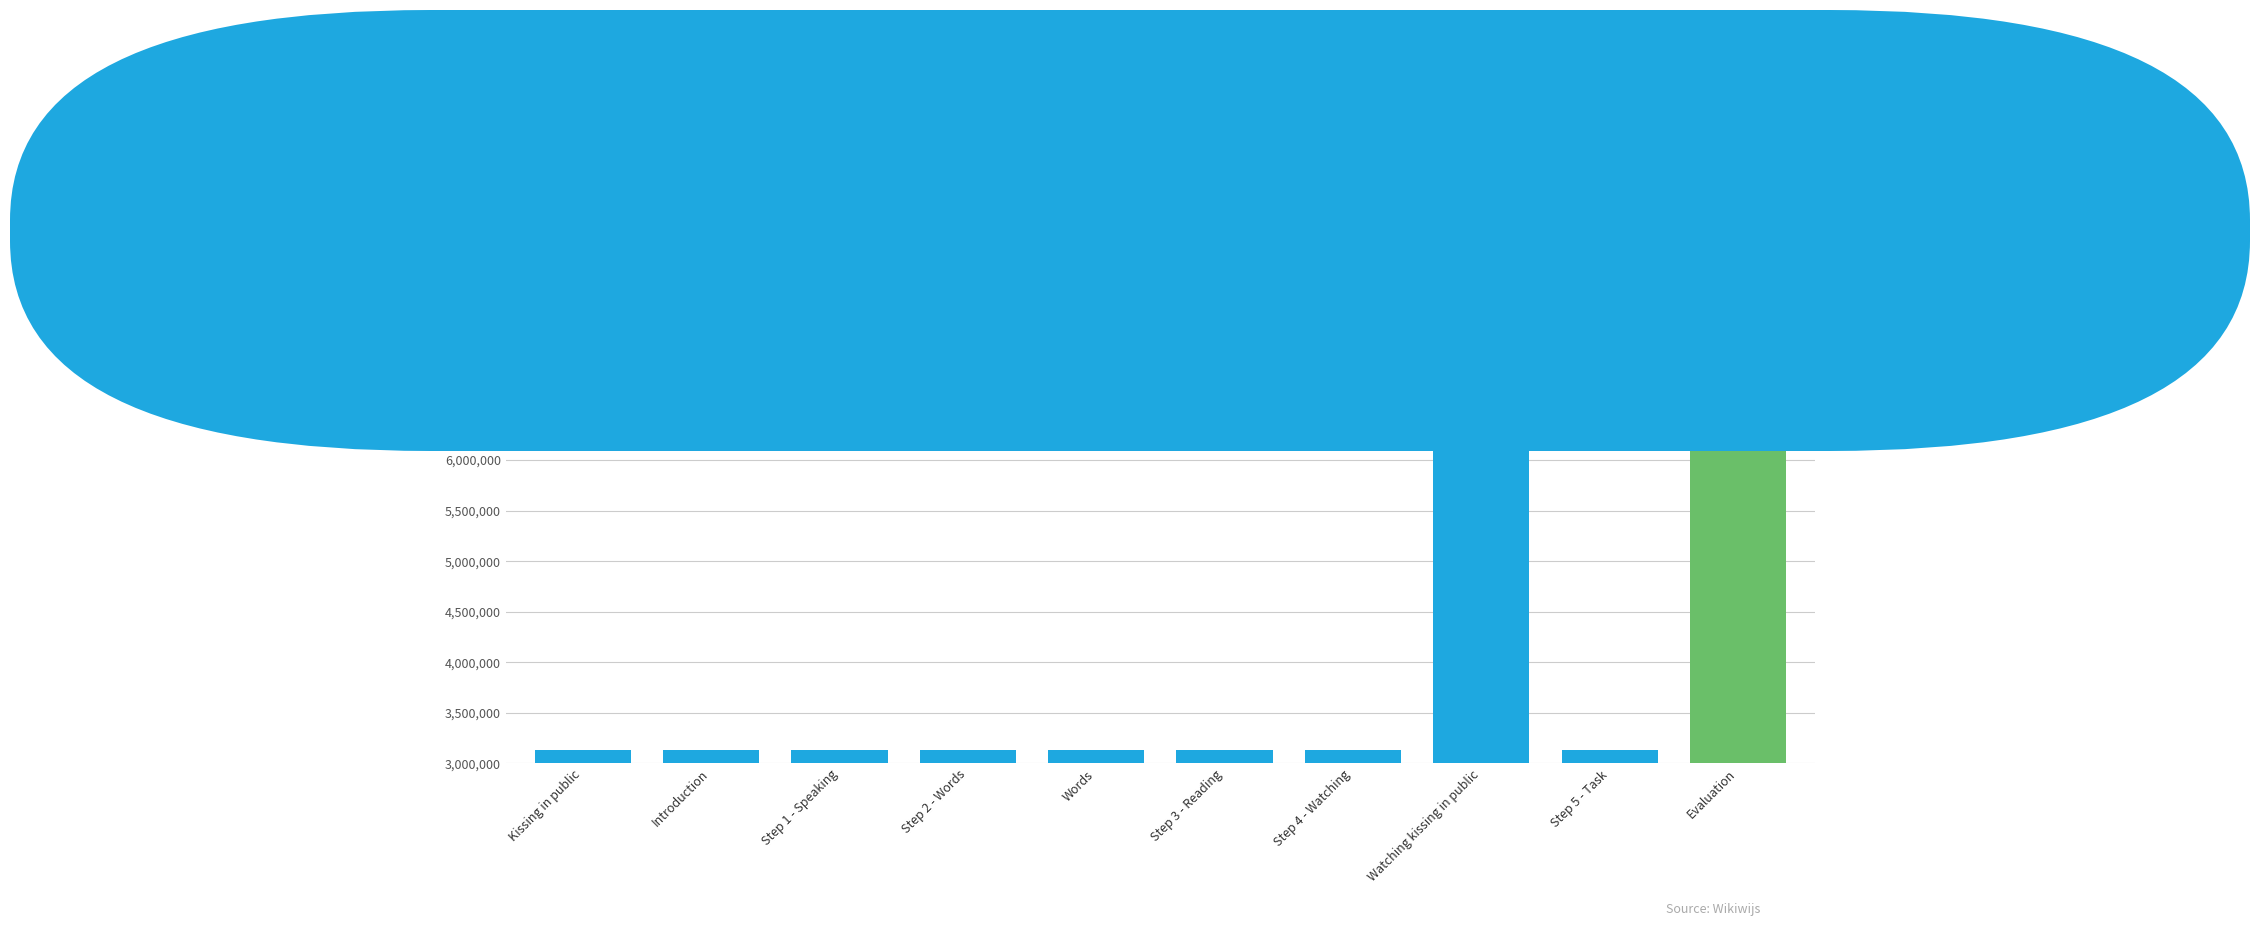

Count the number of categories in the chart.

10